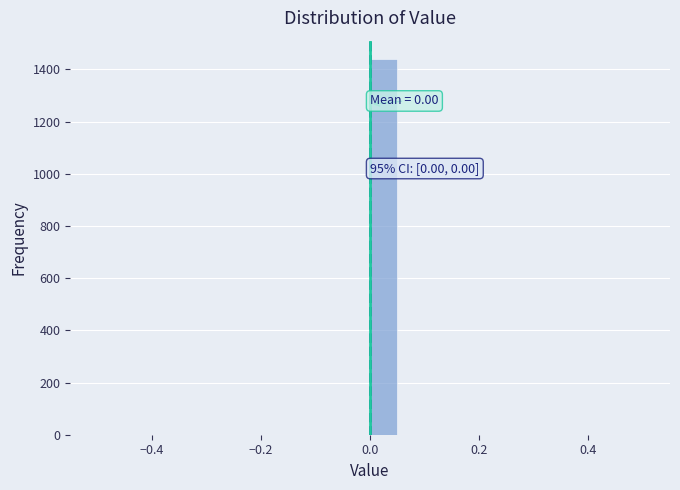

Around what value on the x-axis is the tallest bar? Give the approximate position of its centre, as read against the axis.

0.02